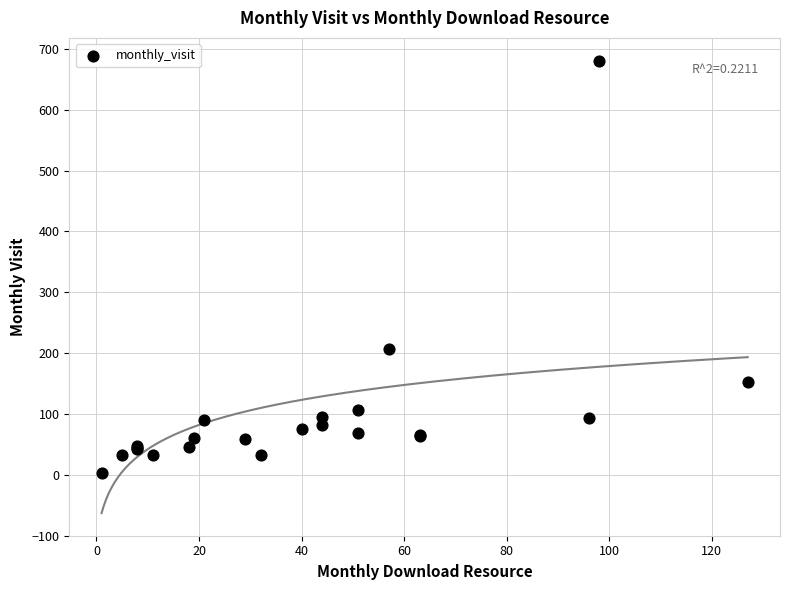

What Y value in the scatter plot is closest to 342?

207